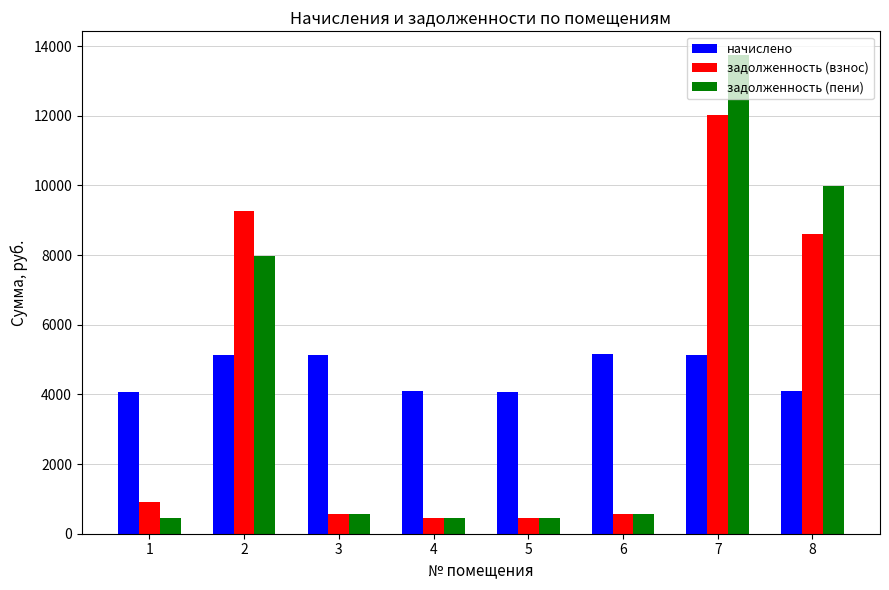

Is the value of задолженность (взнос) at 7 greater than the value of задолженность (пени) at 7?

No